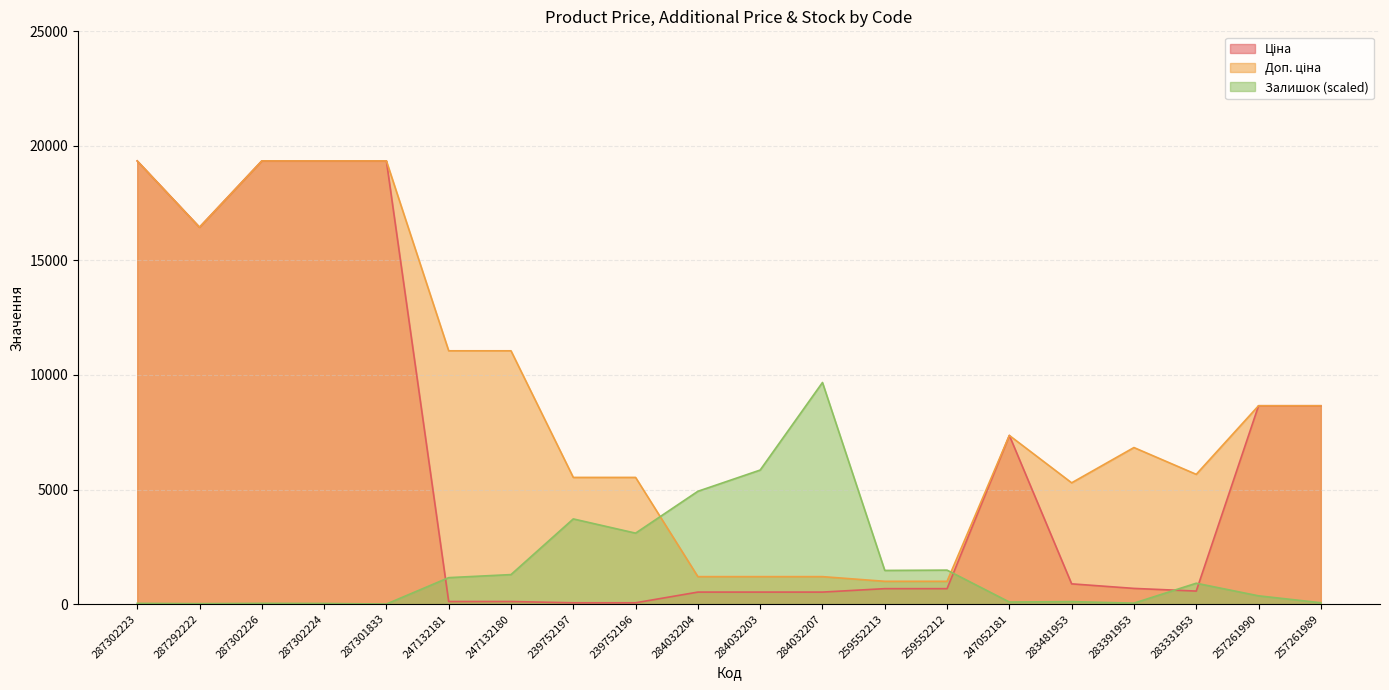

How many interior local valleys does the Ціна series have?

2